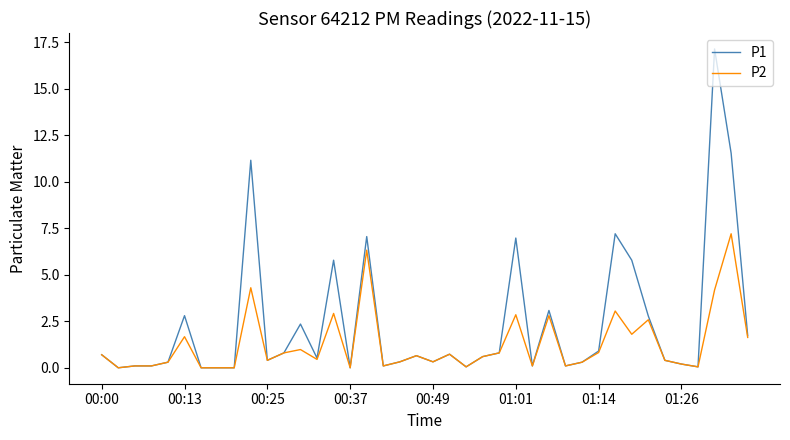

How many lines are shown in the chart?

2